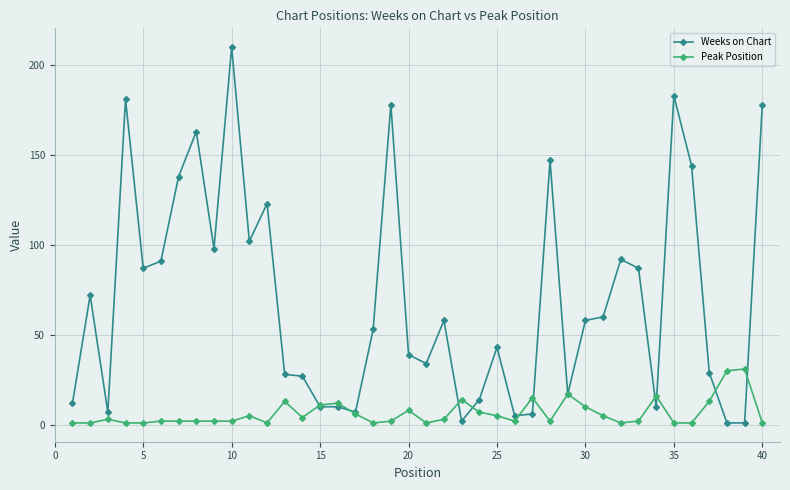

Which series has the largest total across all categories?

Weeks on Chart